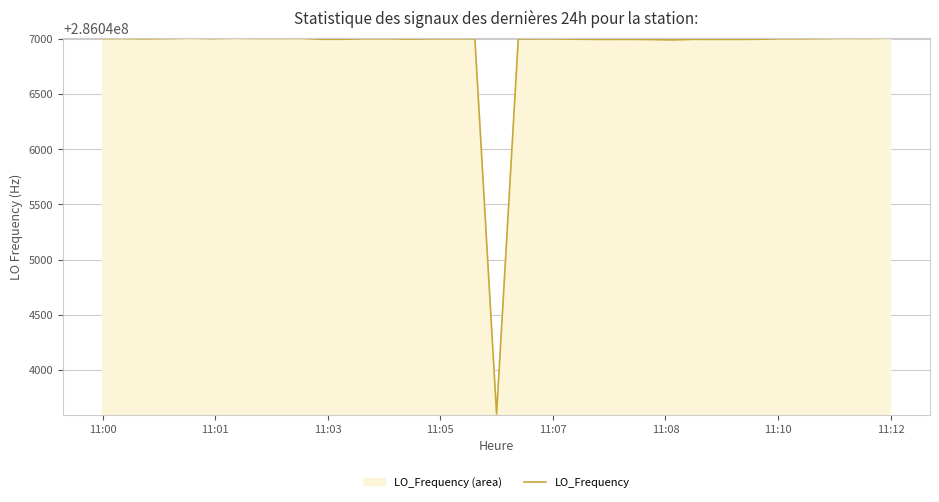

What is the maximum value shown in the chart?

286047007.5